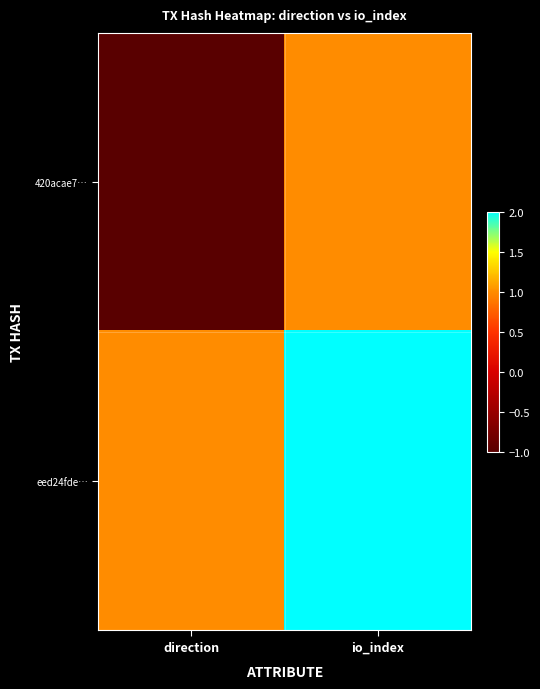

Which has a higher value, direction or io_index?

io_index